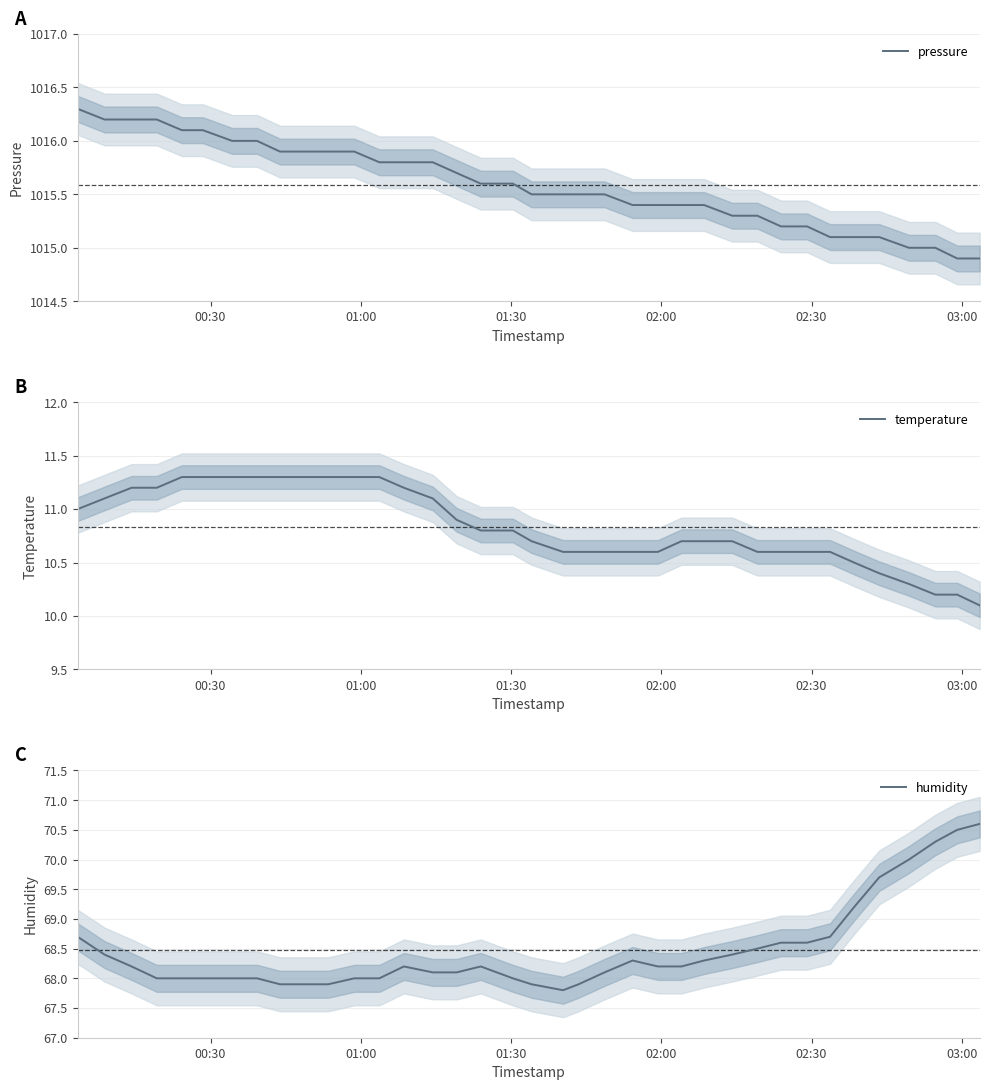

What is the lowest value of the temperature series?

10.1